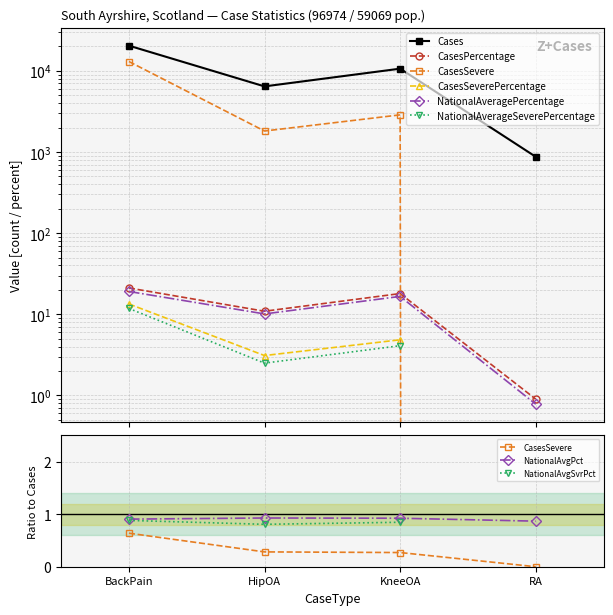

How many interior local valleys does the CasesSevere series have?

1